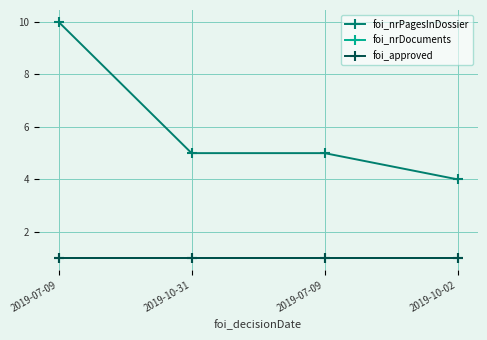

The foi_nrPagesInDossier series shows 15 at 2019-07-09. True or false?

False